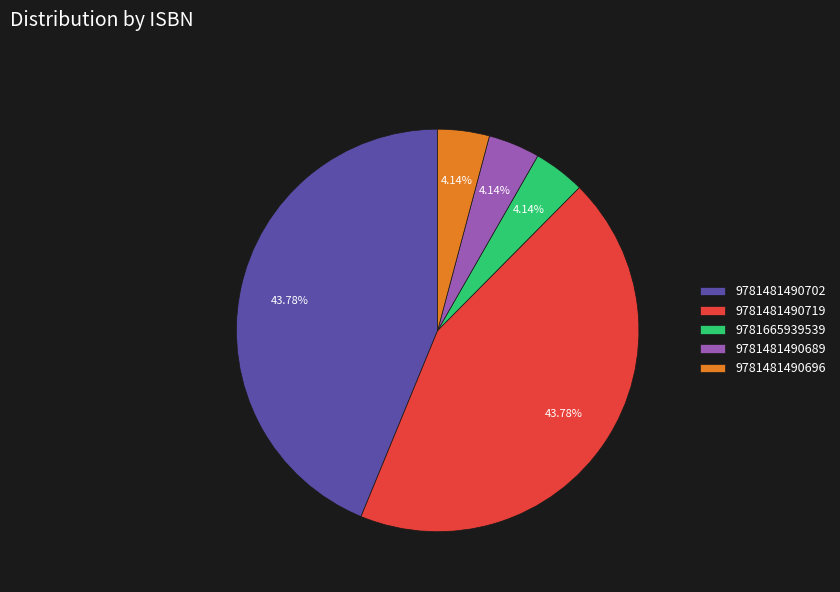

Count the number of slices in the pie.

5